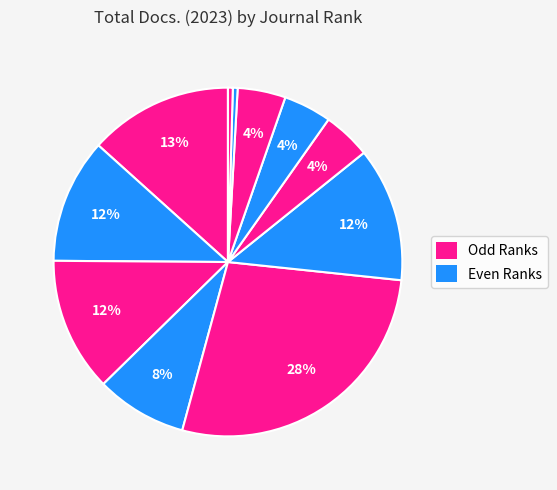

How many segments does this pie chart have?

12